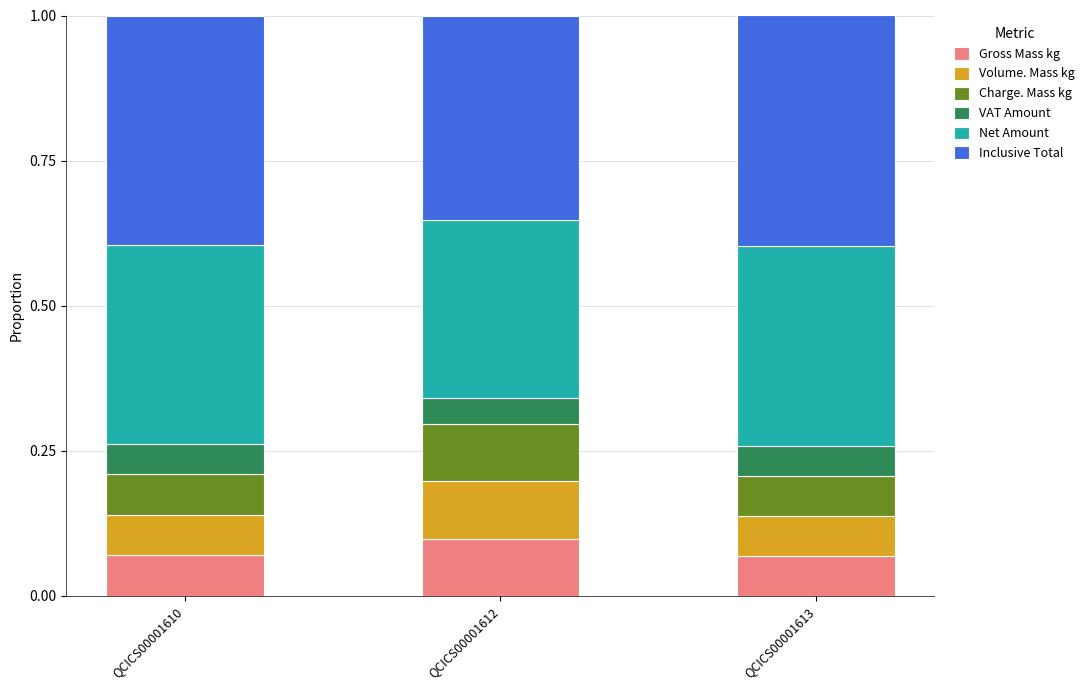

What is the total value across all series at QCICS00001613?

1.0